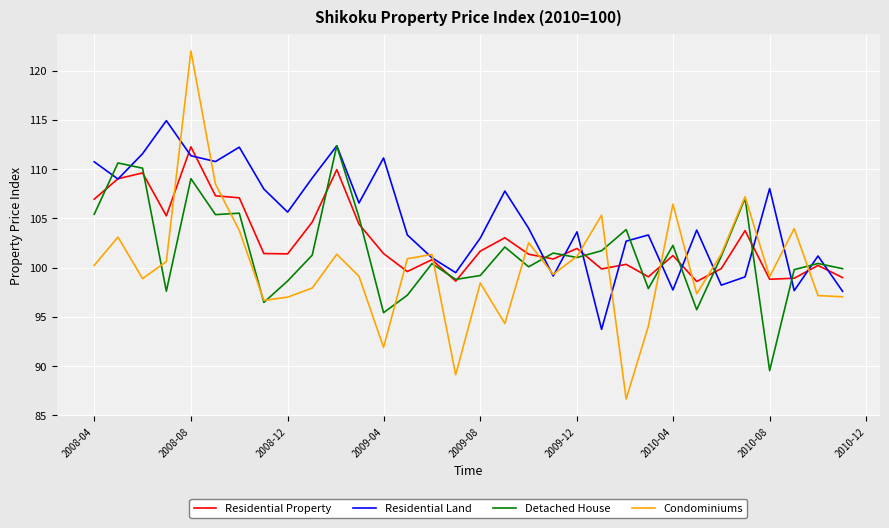

Which series ends up on top after the final intersection of Condominiums and Residential Land?

Residential Land